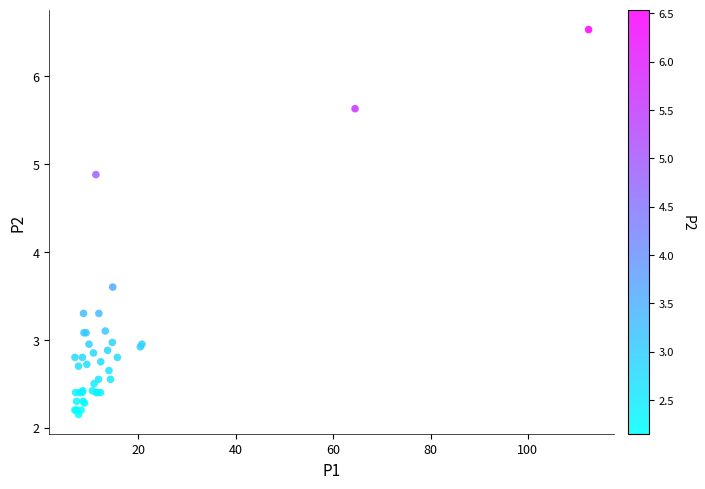

What Y value in the scatter plot is closest to 4?

3.6